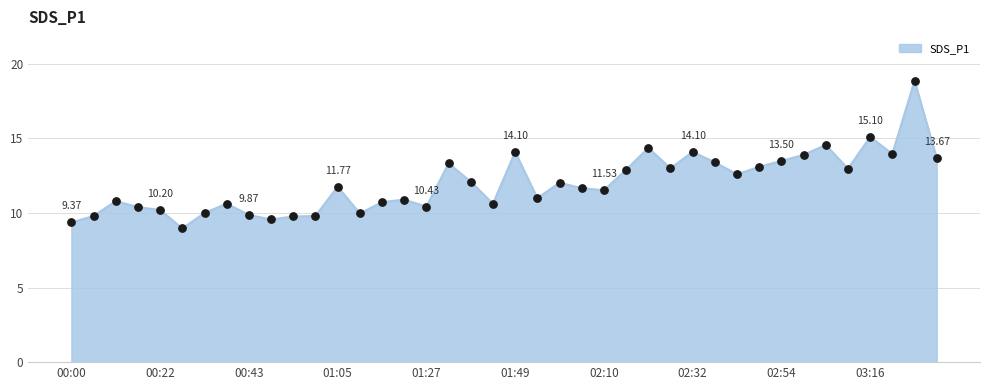

What is the difference between the maximum and minimum values?

9.9